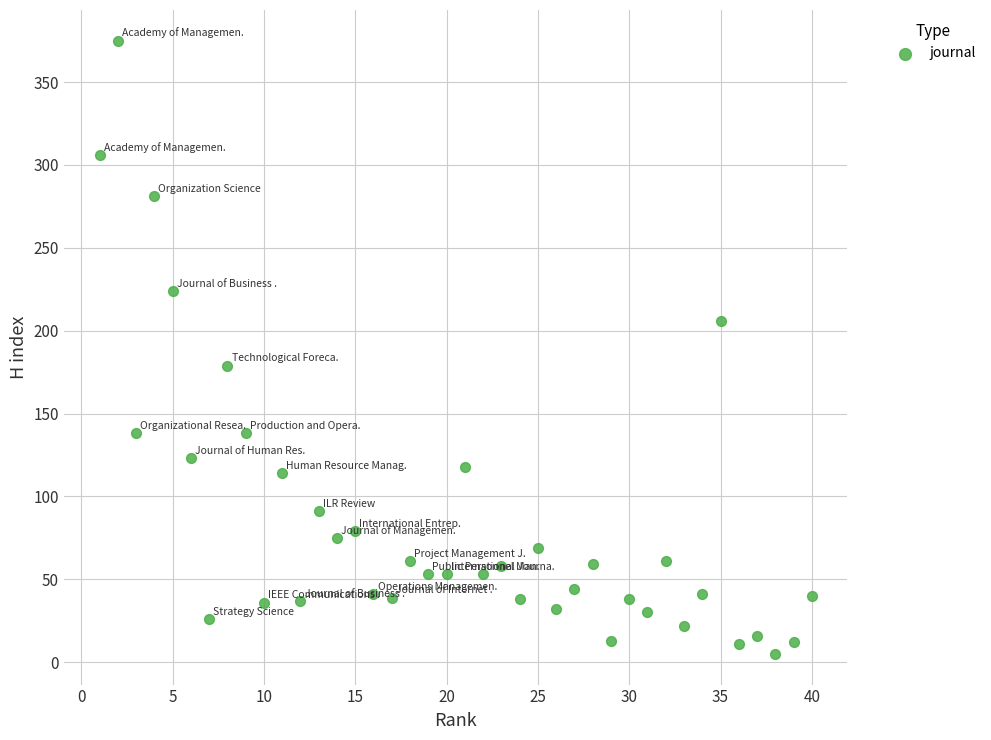

What is the range of X values (max minus min)?

39